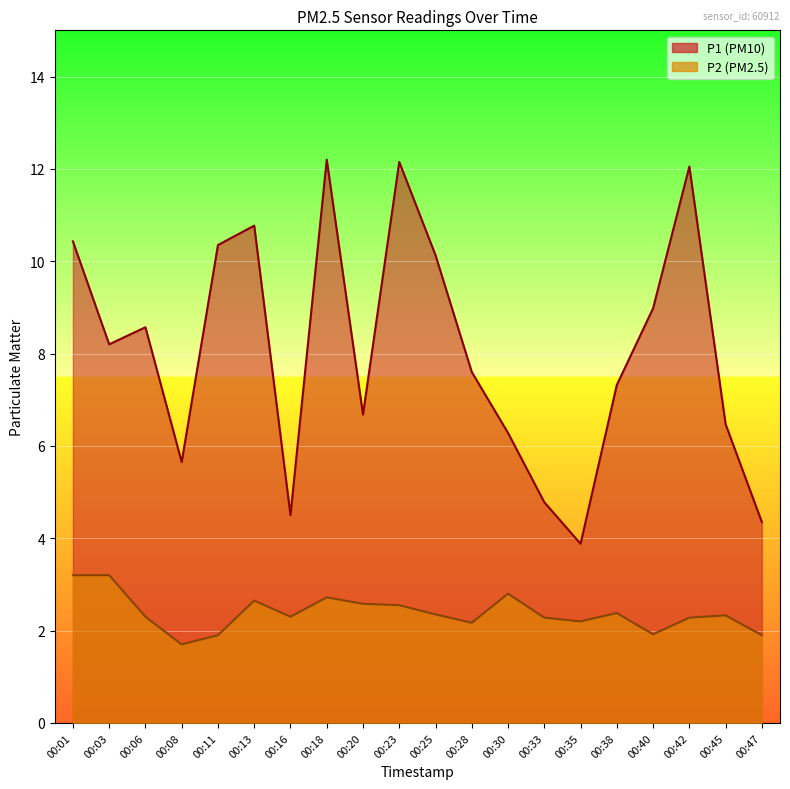

How many data points in P2 are less than 2?

4